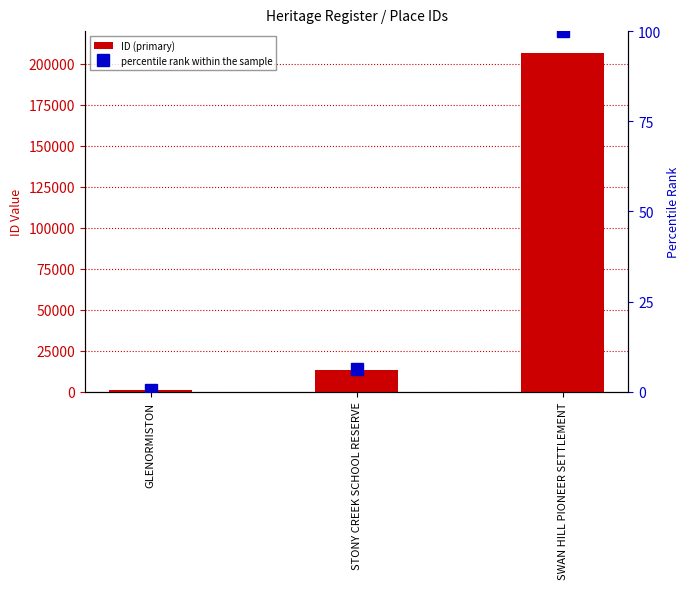

The ID (primary) series shows 13024.0 at STONY CREEK SCHOOL RESERVE. True or false?

True